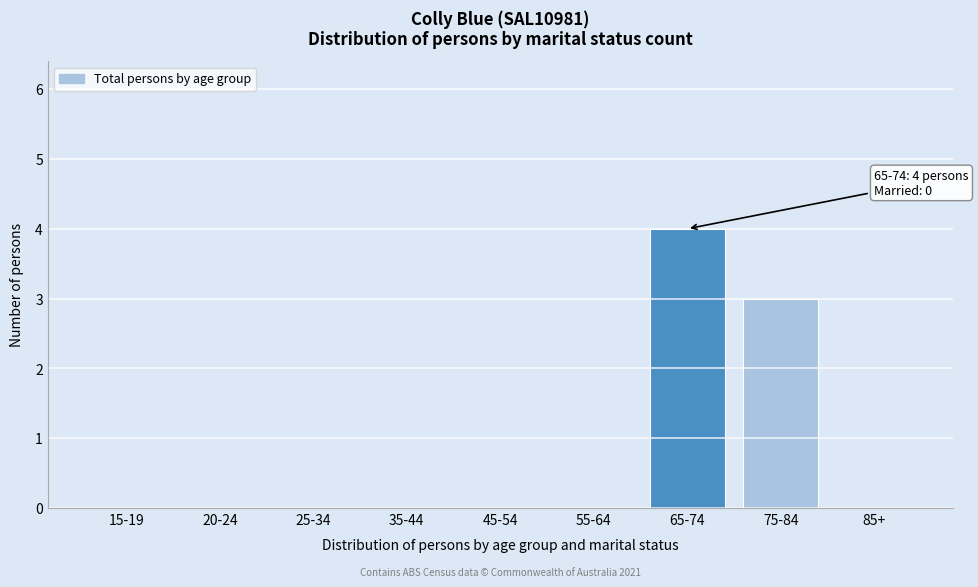

Reading left to right, transcribe all the data shown in this chart.

15-19=0	20-24=0	25-34=0	35-44=0	45-54=0	55-64=0	65-74=4	75-84=3	85+=0